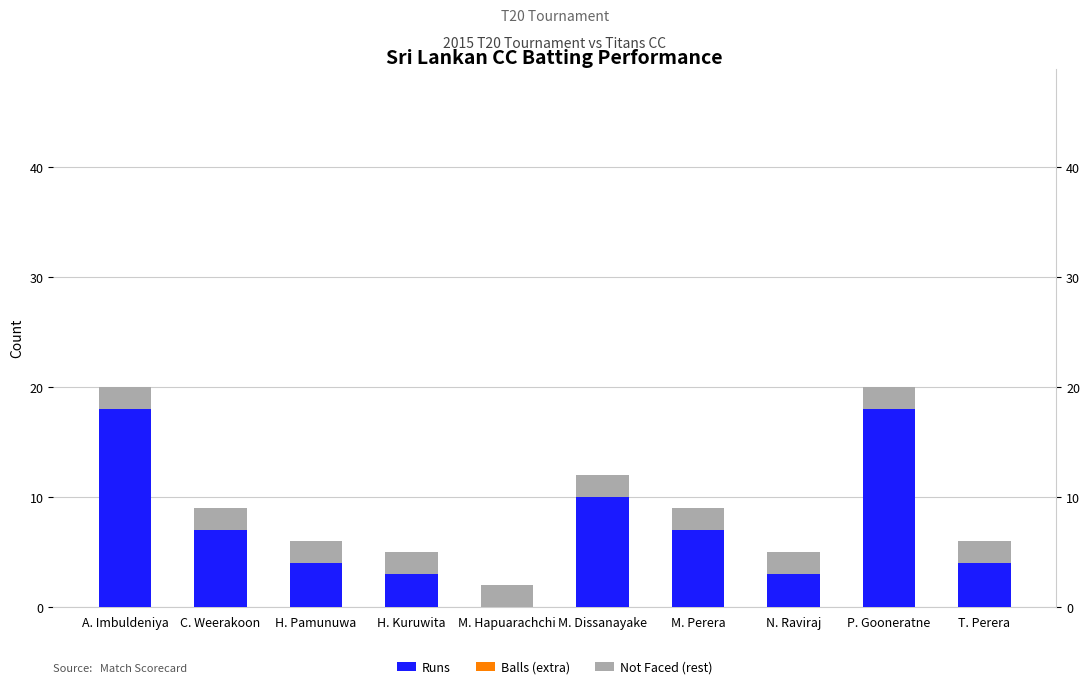

Which series has the largest range (max minus min)?

Runs